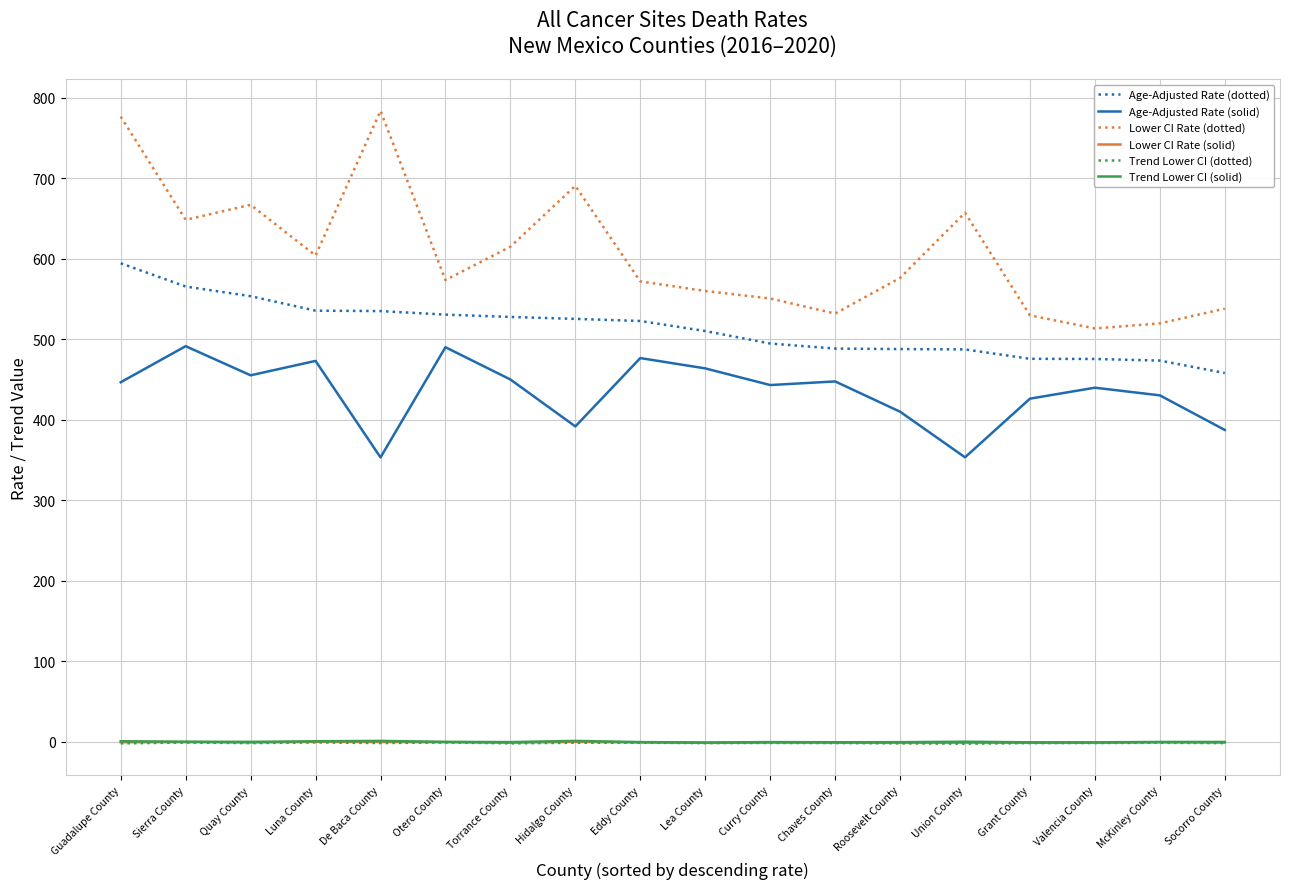

Which series has the largest total across all categories?

Lower CI Rate (dotted)